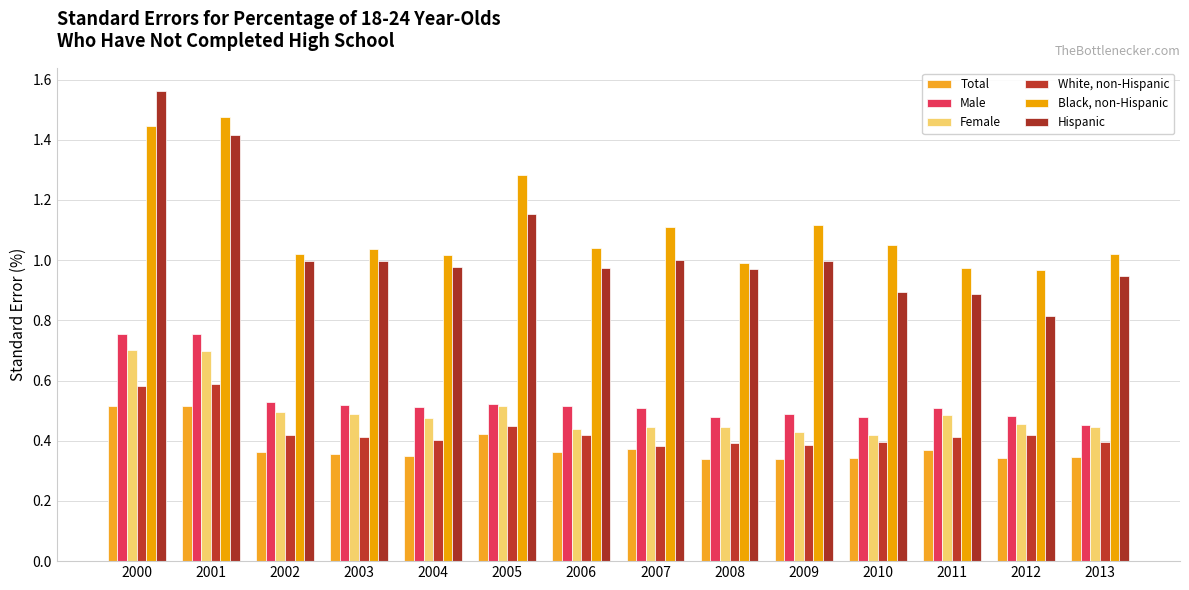

What is the value of the Black, non-Hispanic bar at the 10th from the left?

1.1